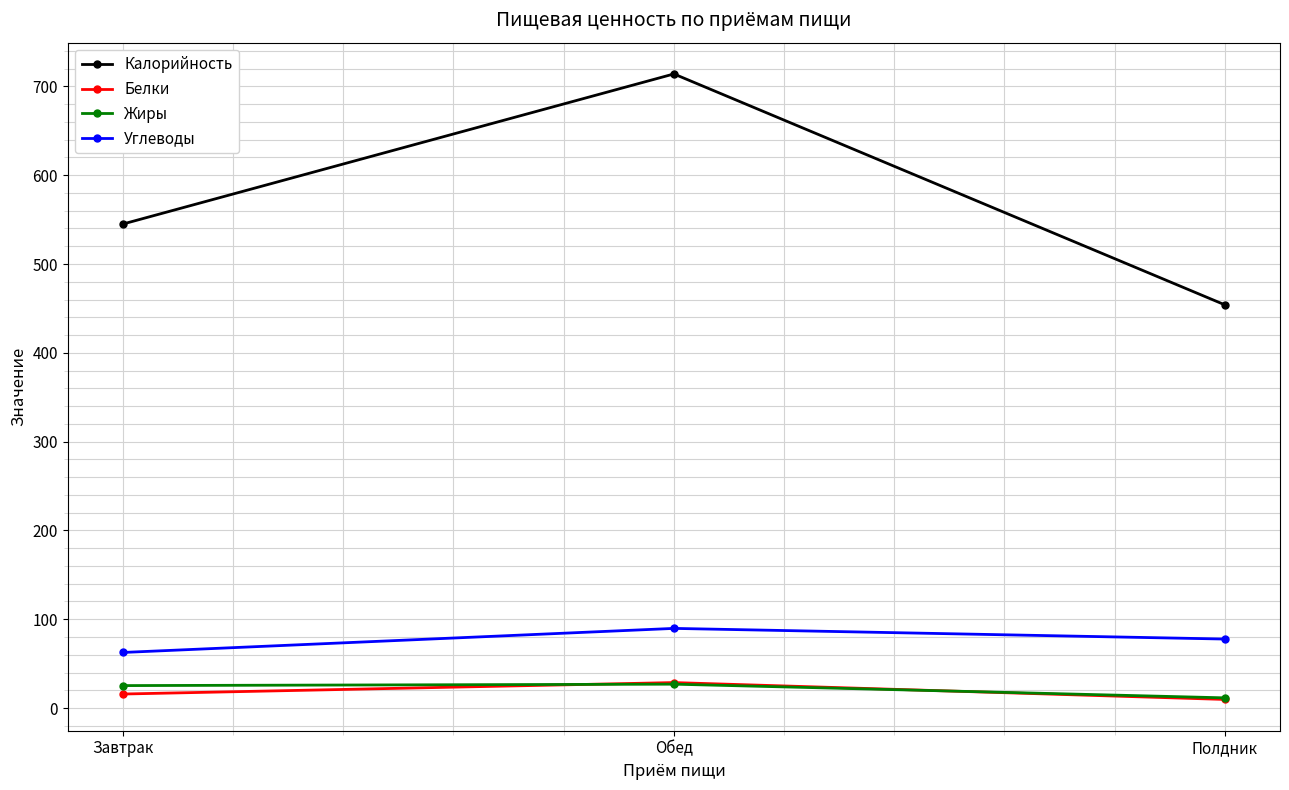

What is the label of the 1st point from the left?

Завтрак